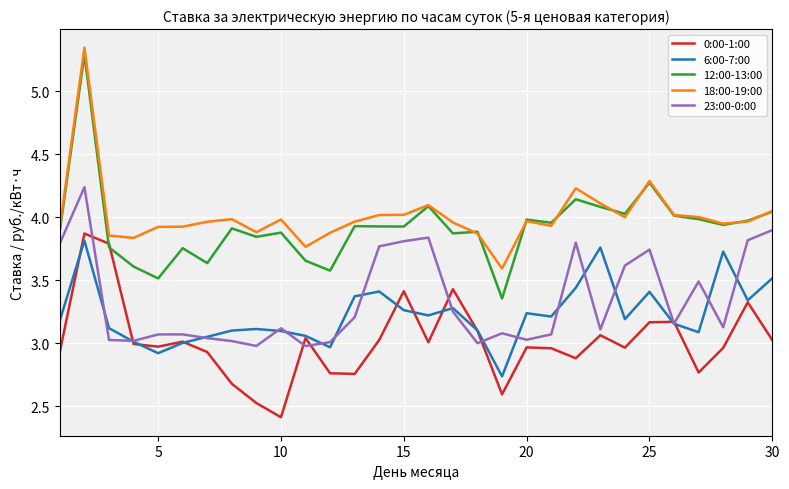

Which series has the widest spread of values?

12:00-13:00